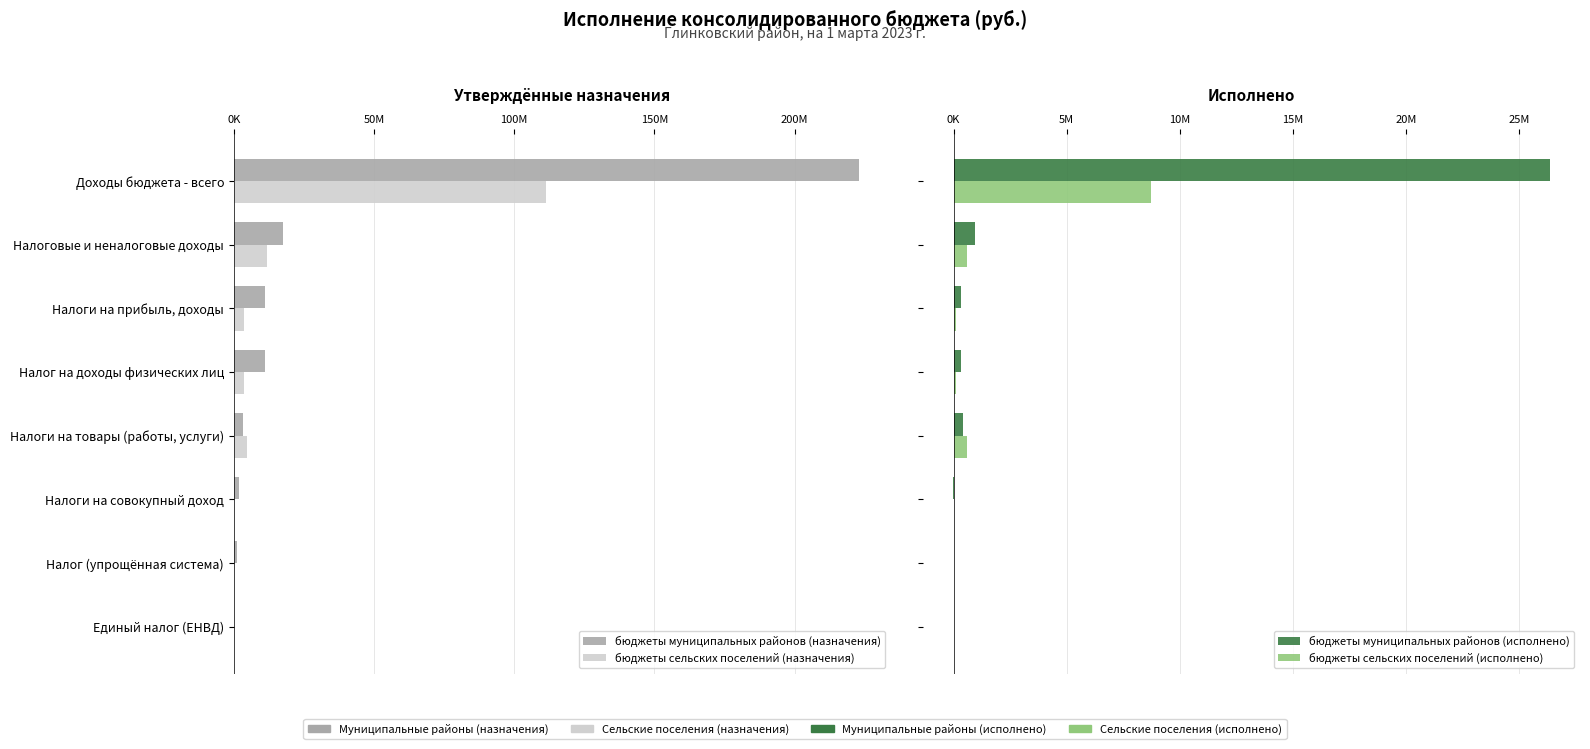

Does the chart contain any negative values?

Yes